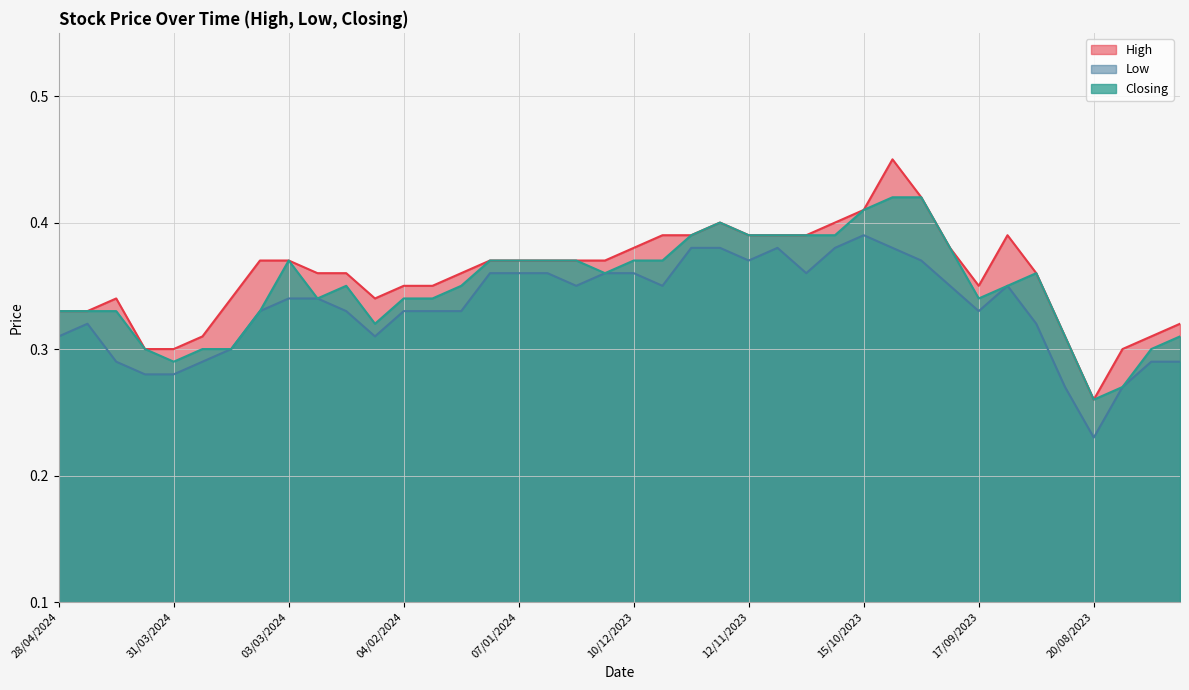

List the labels in order of Closing value, smallest first.

20/08/2023, 13/08/2023, 31/03/2024, 07/04/2024, 24/03/2024, 17/03/2024, 06/08/2023, 27/08/2023, 30/07/2023, 11/02/2024, 28/04/2024, 21/04/2024, 14/04/2024, 10/03/2024, 25/02/2024, 04/02/2024, 28/01/2024, 17/09/2023, 18/02/2024, 21/01/2024, 10/09/2023, 17/12/2023, 03/09/2023, 03/03/2024, 14/01/2024, 07/01/2024, 31/12/2023, 24/12/2023, 10/12/2023, 03/12/2023, 24/09/2023, 26/11/2023, 12/11/2023, 05/11/2023, 29/10/2023, 22/10/2023, 19/11/2023, 15/10/2023, 08/10/2023, 01/10/2023